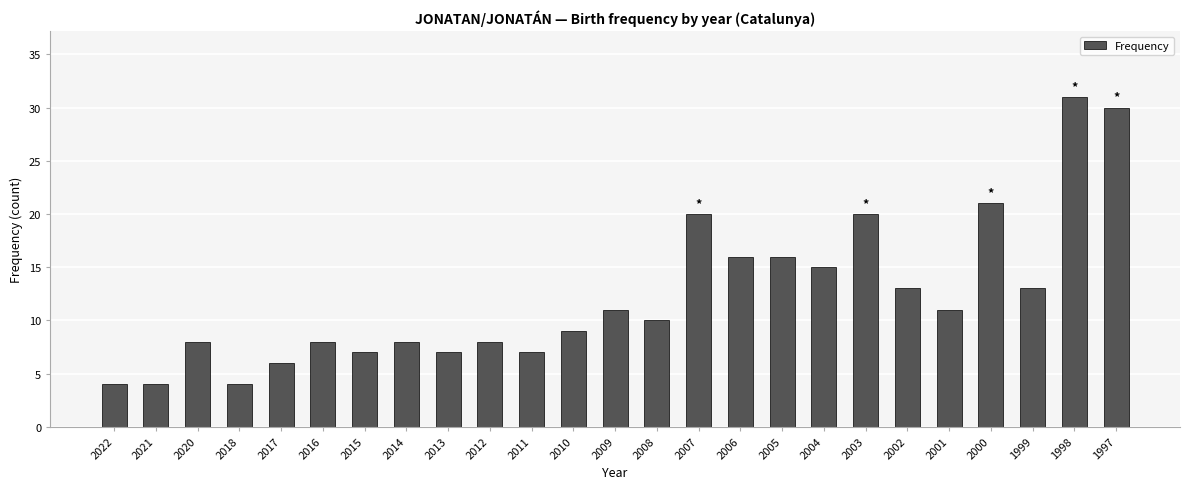

At which label does the data first exceed 10?

2009